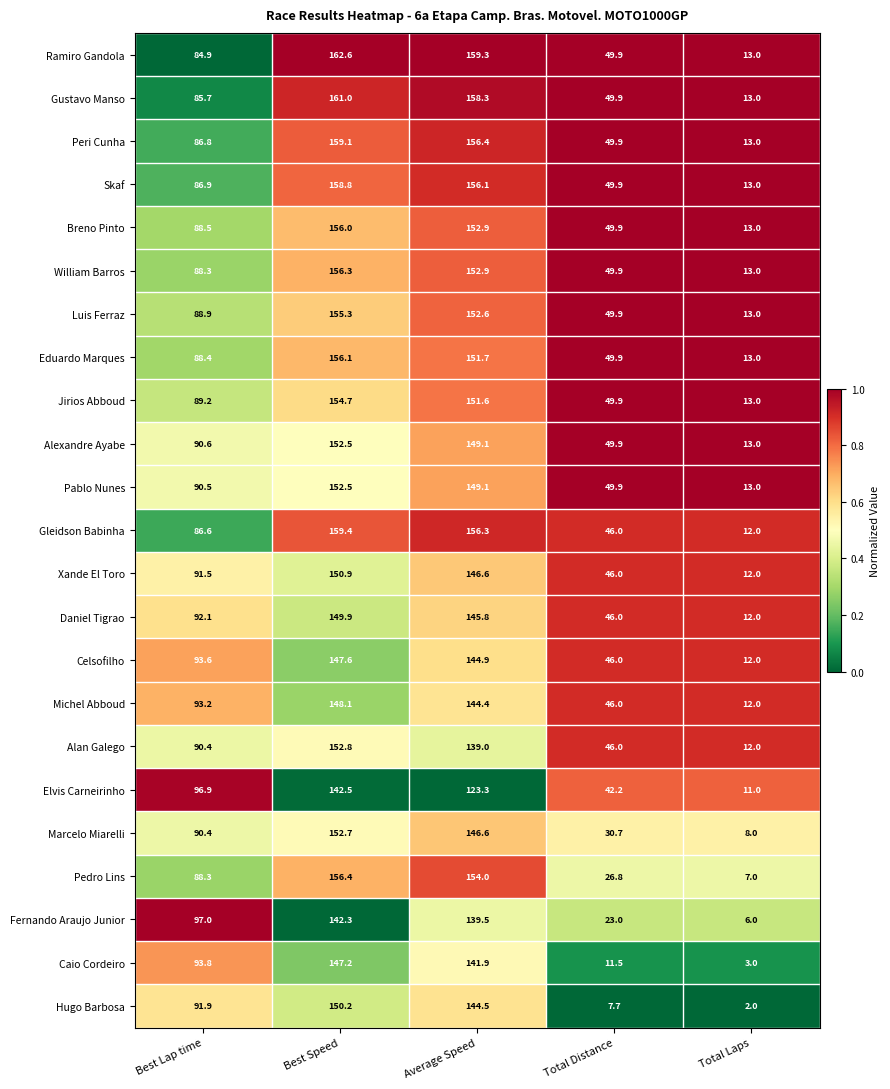

The value of Caio Cordeiro at Average Speed is 141.9. True or false?

True